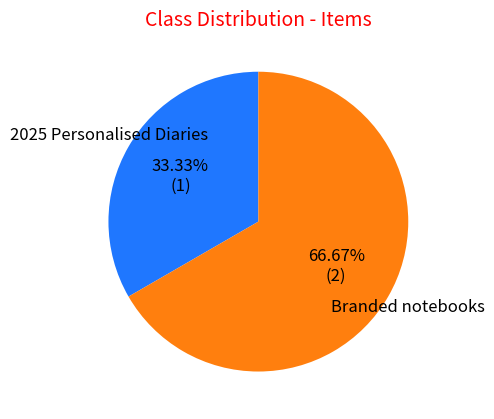

Is there any slice that represents more than half of the pie?

Yes